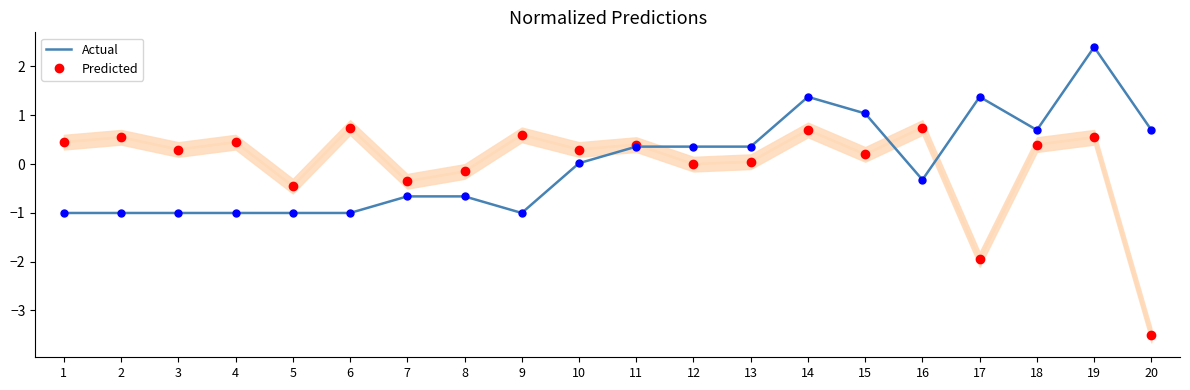

What is the value of the Predicted point at the 18th from the left?

0.4